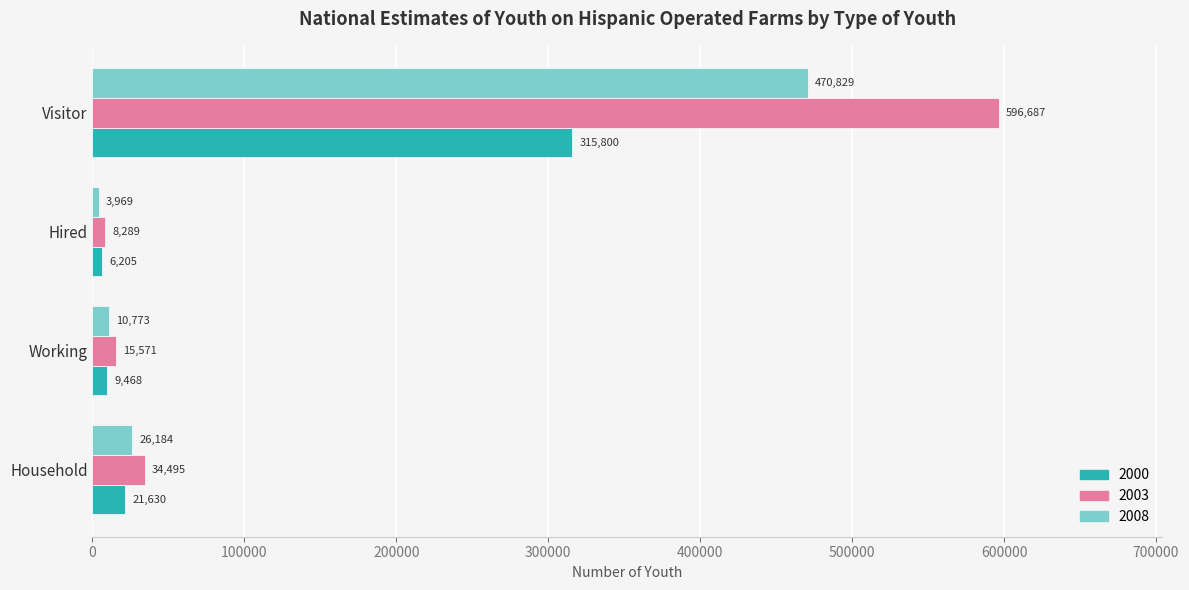

Count the number of data series in this chart.

3